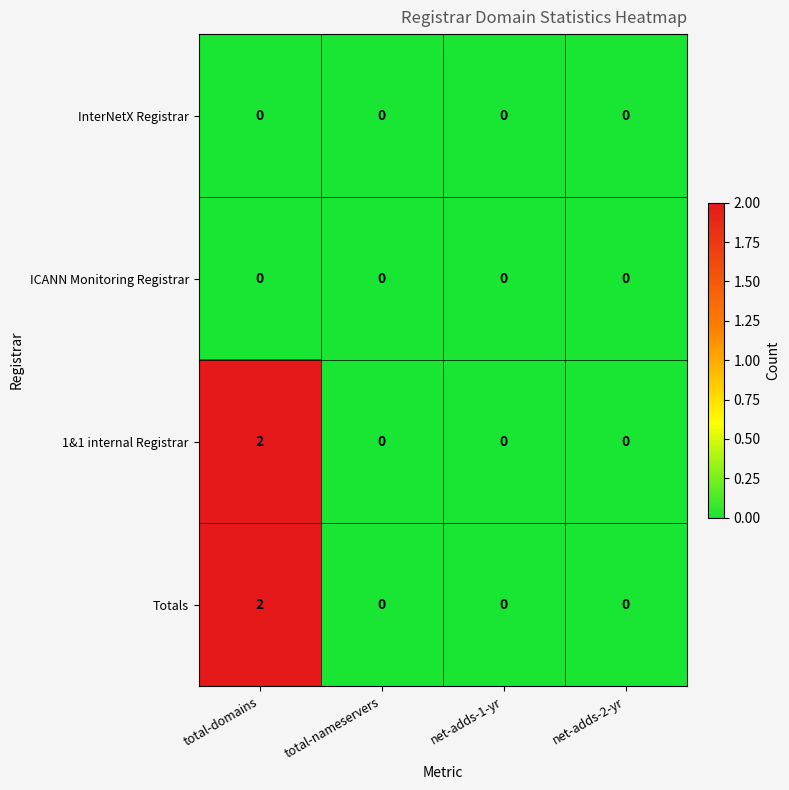

The value of ICANN Monitoring Registrar at total-domains is 0. True or false?

True